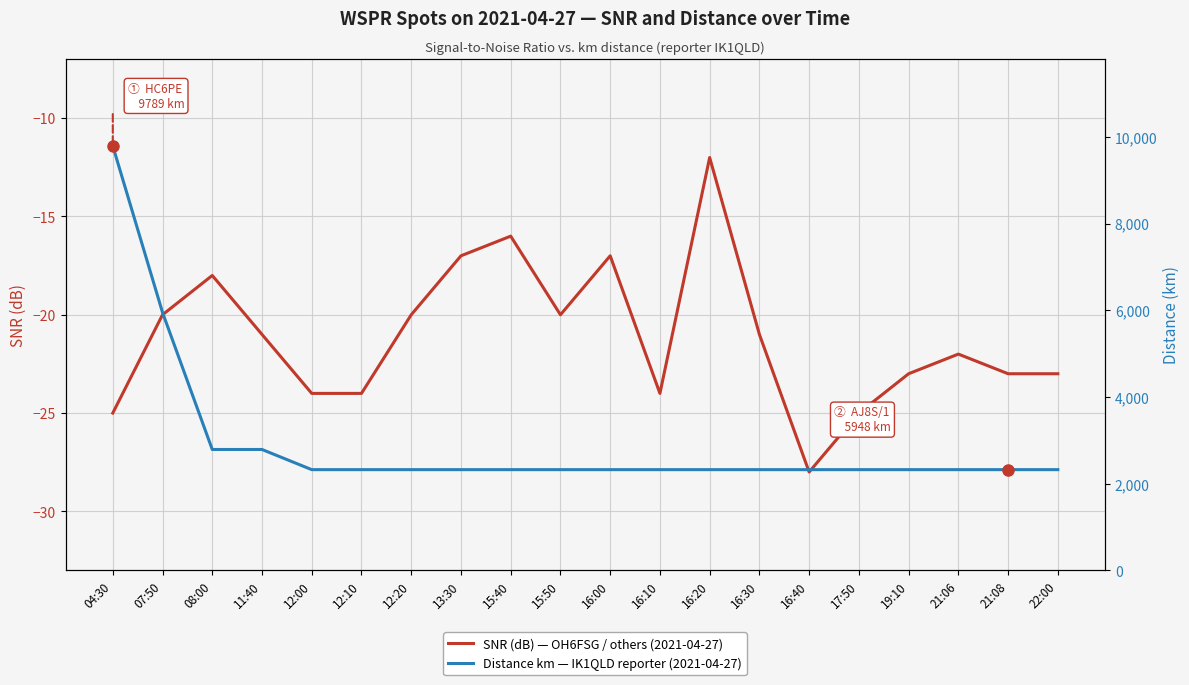

True or false: Distance km — IK1QLD reporter (2021-04-27) and SNR (dB) — OH6FSG / others (2021-04-27) intersect in this chart.

False